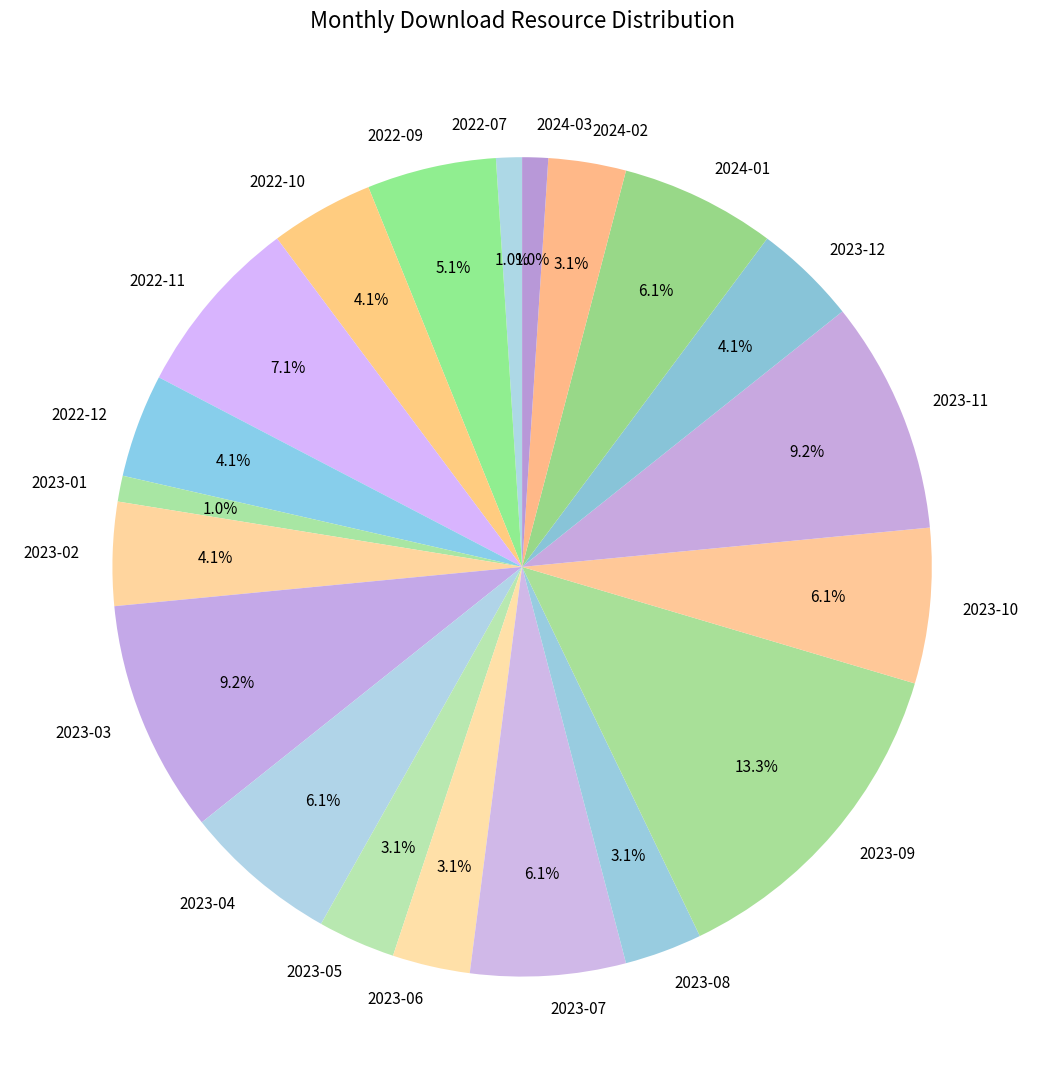

Which category has the biggest portion of the pie?

2023-09